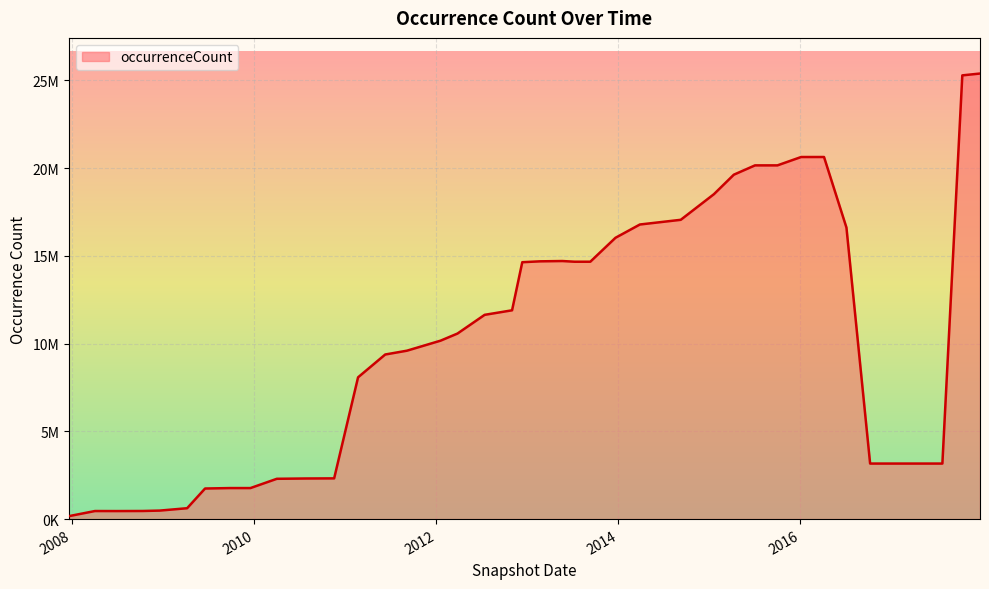

Does the chart display data point markers on the line(s)?

No